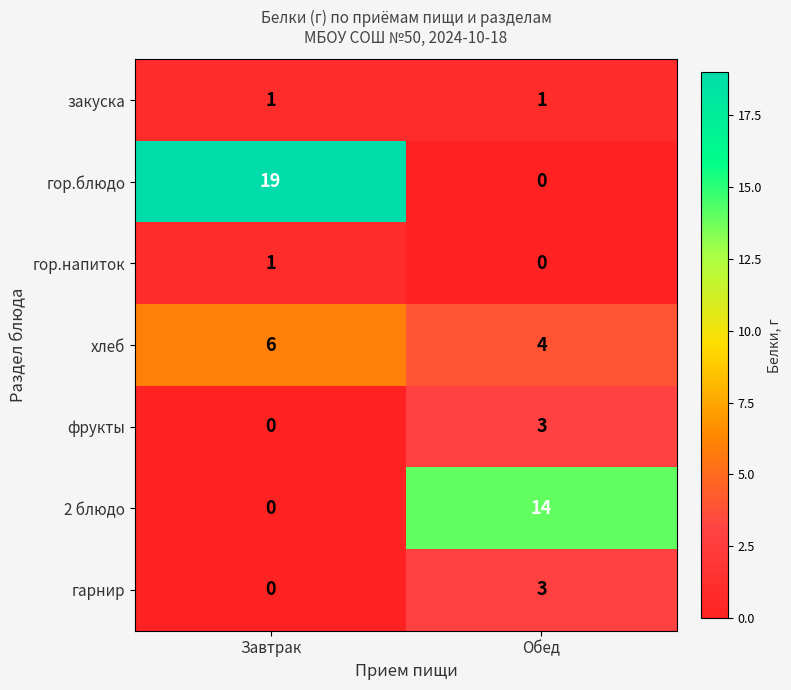

Count the number of data series in this chart.

7